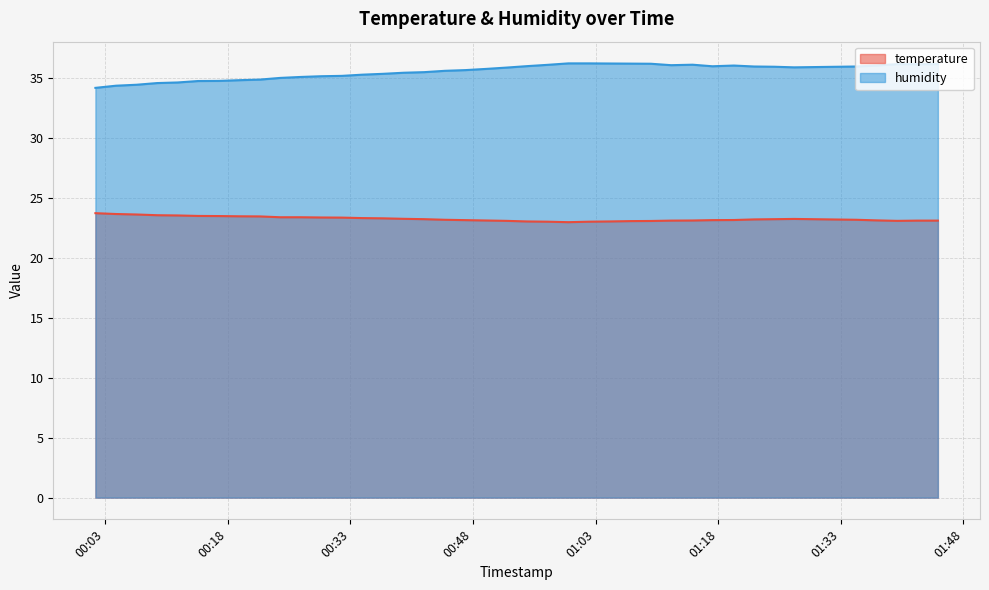

How many interior local peaks does the humidity series have?

3